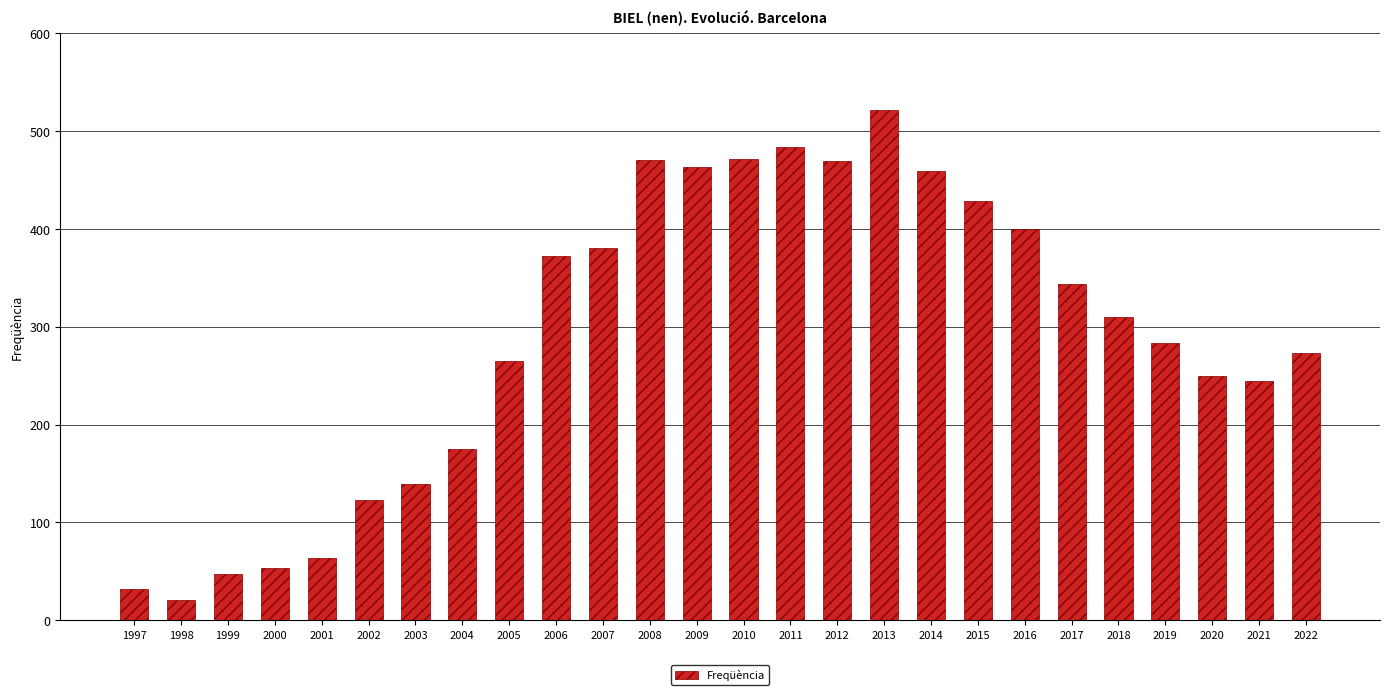

The chart shows a value of 682 at 2016. True or false?

False